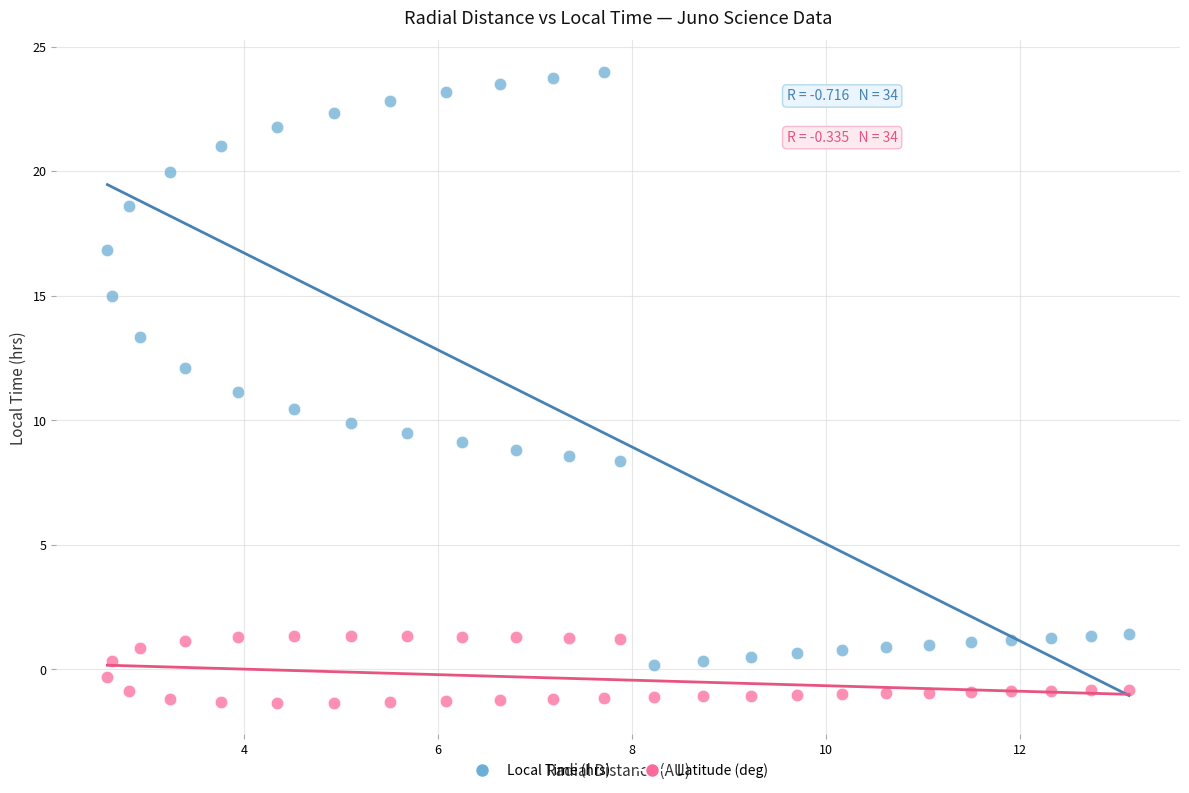

Which series reaches the maximum Y coordinate?

Local Time (hrs)